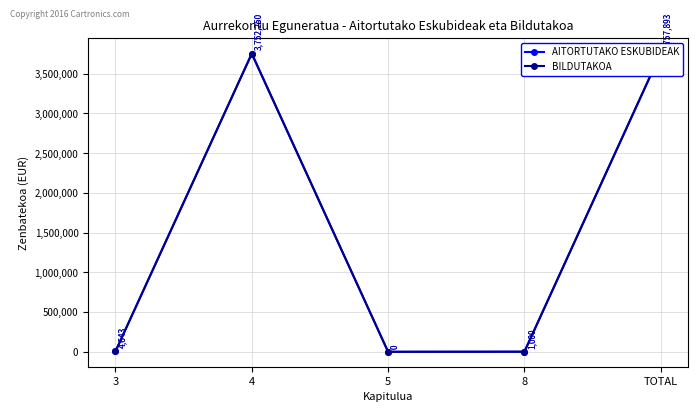

Which category has the highest value in the AITORTUTAKO ESKUBIDEAK series?

TOTAL